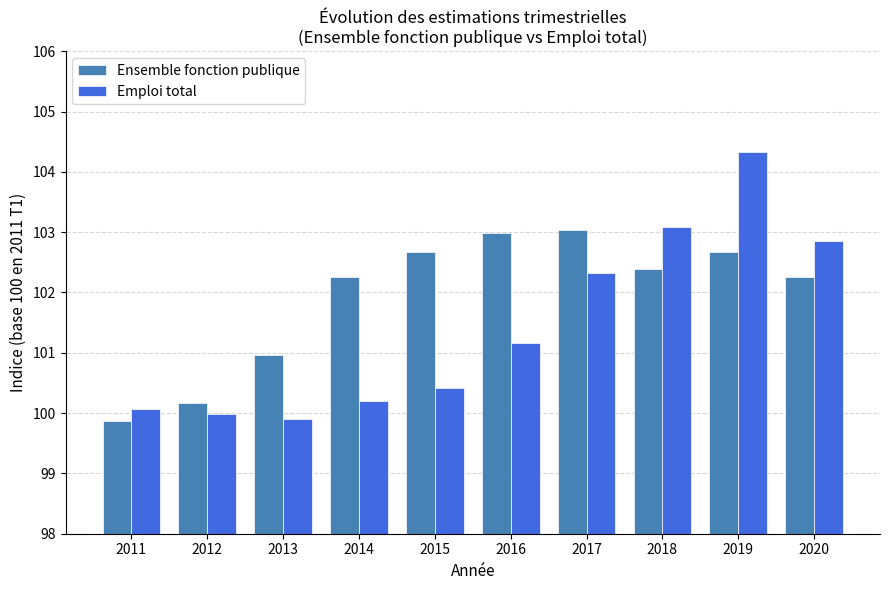

What value does the Ensemble fonction publique series have at 2019?

102.7